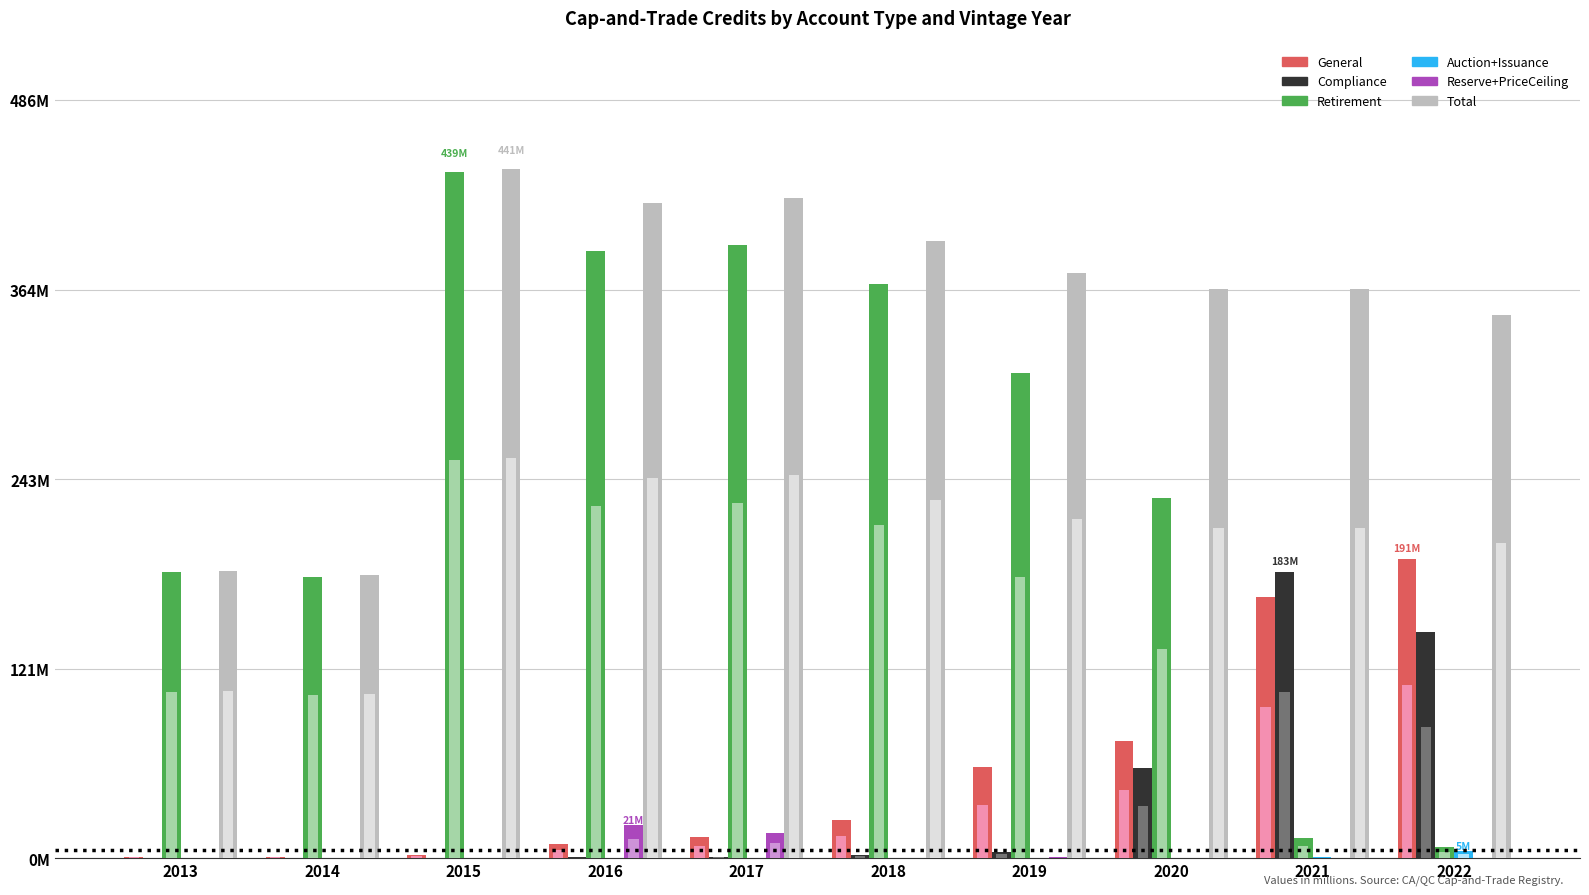

List the labels in order of Auction+Issuance value, largest first.

2022, 2021, 2020, 2017, 2016, 2013, 2014, 2018, 2015, 2019